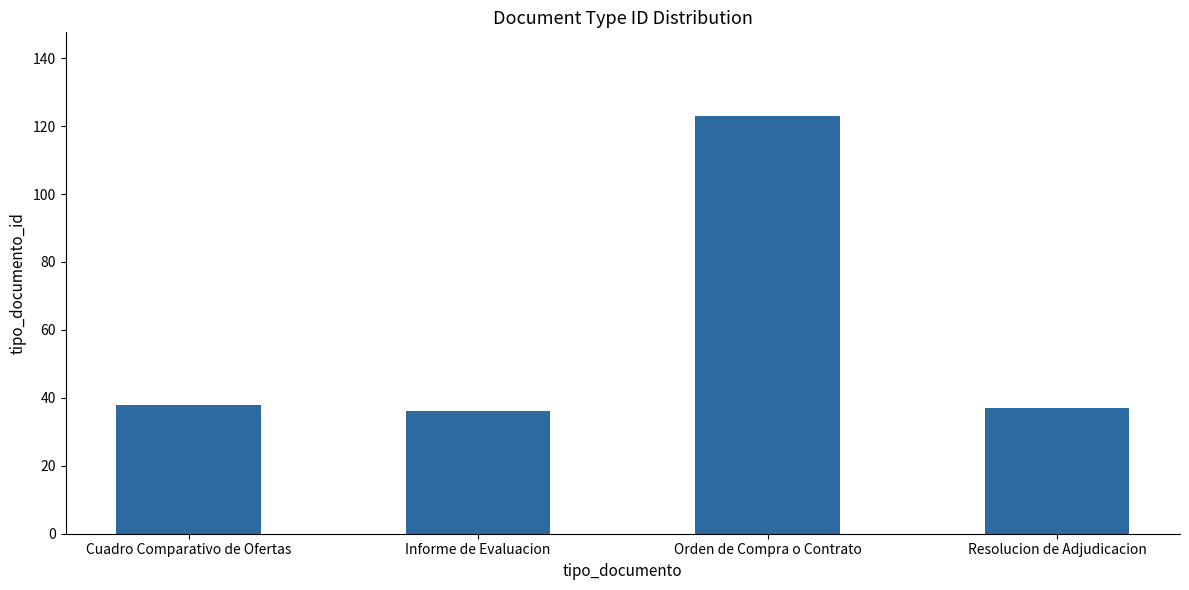

What is the ratio of the value at Orden de Compra o Contrato to the value at Informe de Evaluacion?

3.4